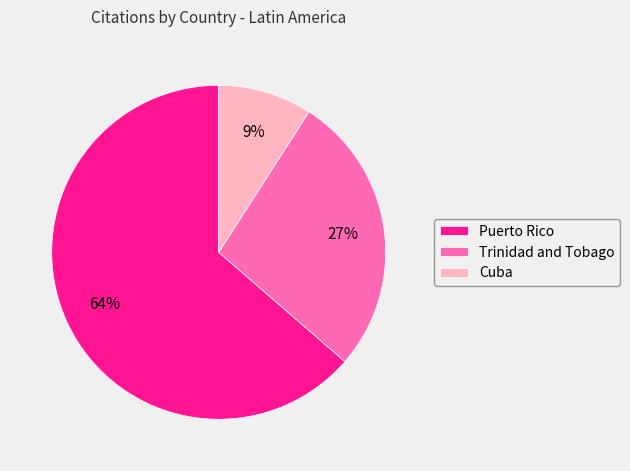

To the nearest percent, what is the combined percentage of Cuba and Puerto Rico?

73%